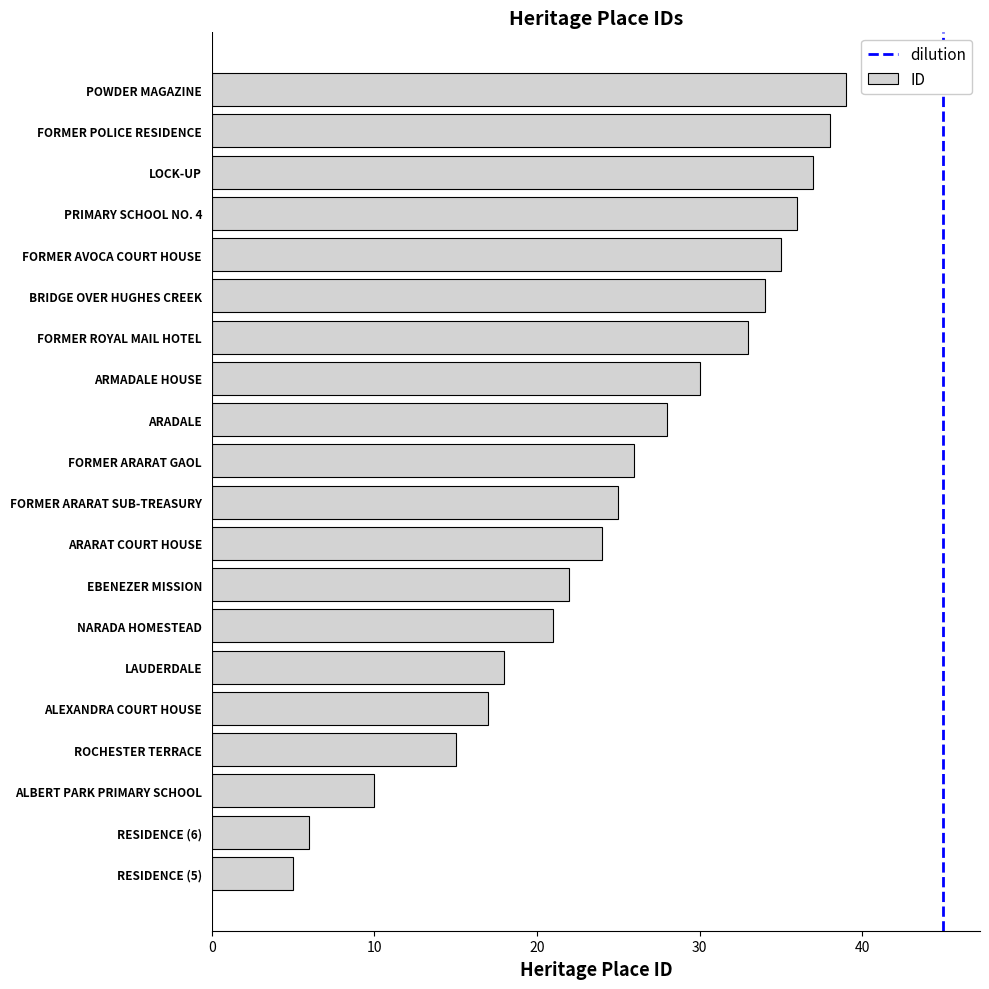

Rank the categories by value from lowest to highest.

RESIDENCE (5), RESIDENCE (6), ALBERT PARK PRIMARY SCHOOL, ROCHESTER TERRACE, ALEXANDRA COURT HOUSE, LAUDERDALE, NARADA HOMESTEAD, EBENEZER MISSION, ARARAT COURT HOUSE, FORMER ARARAT SUB-TREASURY, FORMER ARARAT GAOL, ARADALE, ARMADALE HOUSE, FORMER ROYAL MAIL HOTEL, BRIDGE OVER HUGHES CREEK, FORMER AVOCA COURT HOUSE, PRIMARY SCHOOL NO. 4, LOCK-UP, FORMER POLICE RESIDENCE, POWDER MAGAZINE